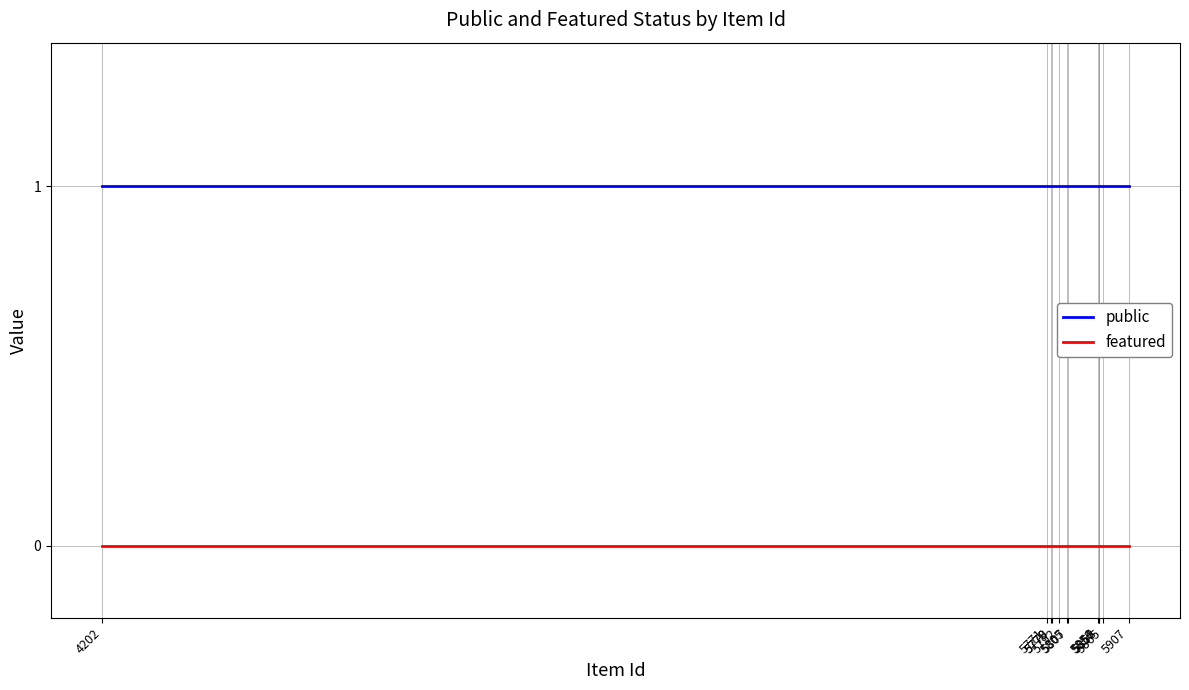

True or false: featured and public cross at least once.

False